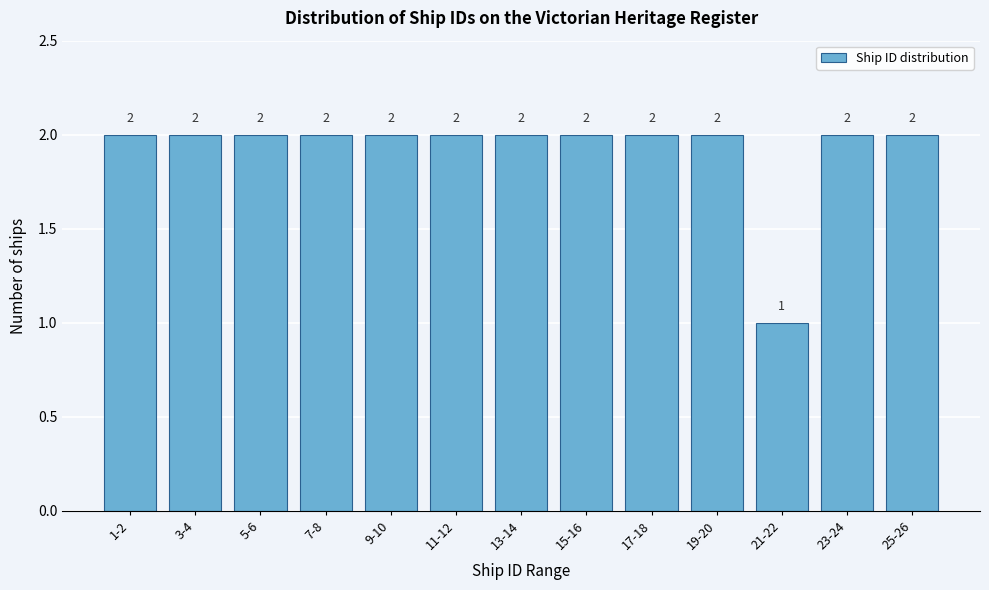

Reading left to right, transcribe all the data shown in this chart.

2	2	2	2	2	2	2	2	2	2	1	2	2